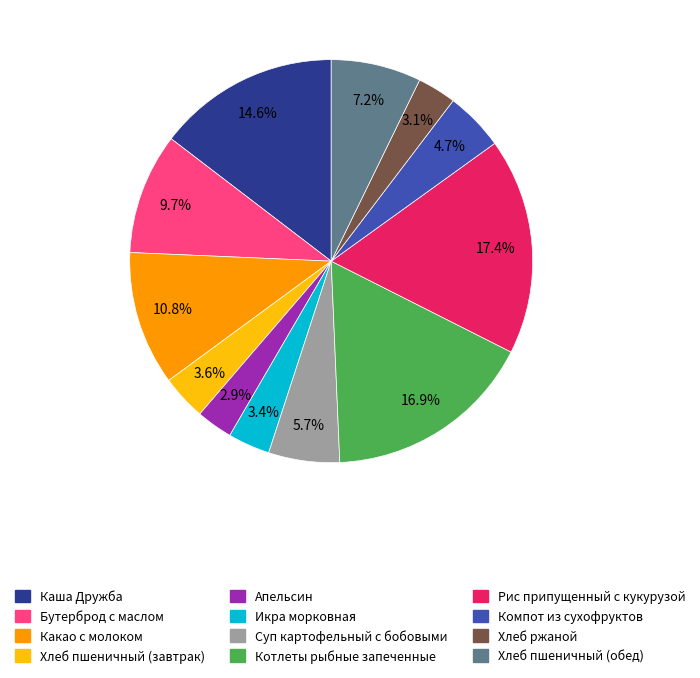

Is there any slice that represents more than half of the pie?

No